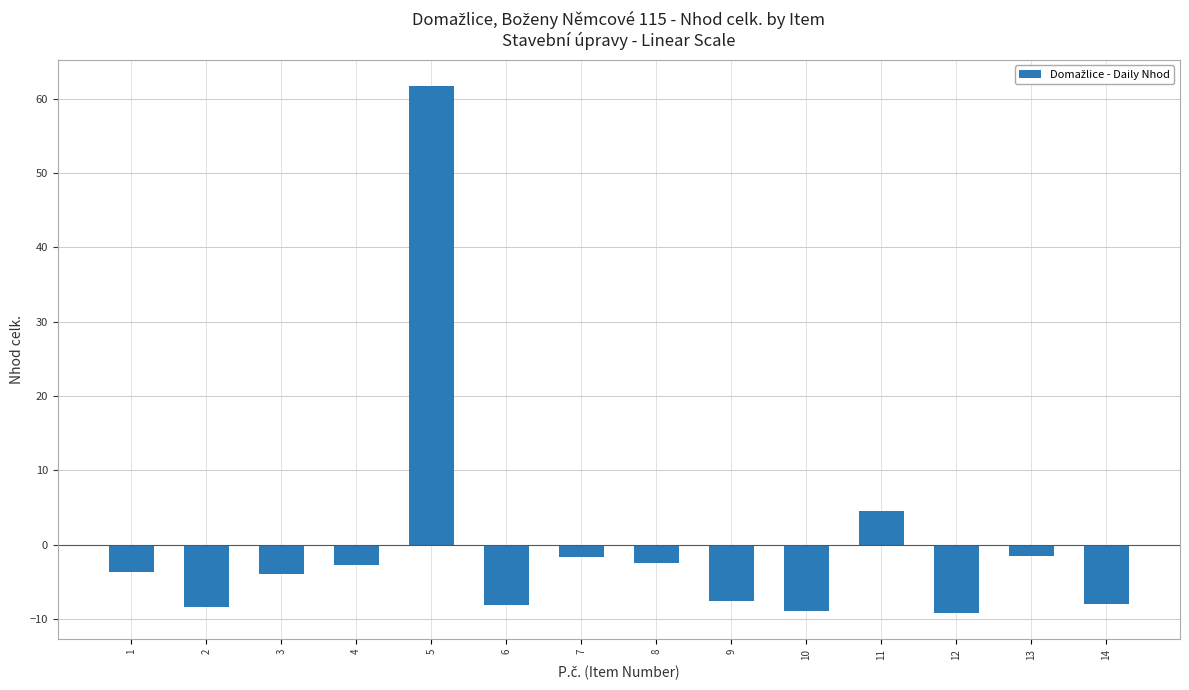

True or false: the data shows 61.7 at 5.

True